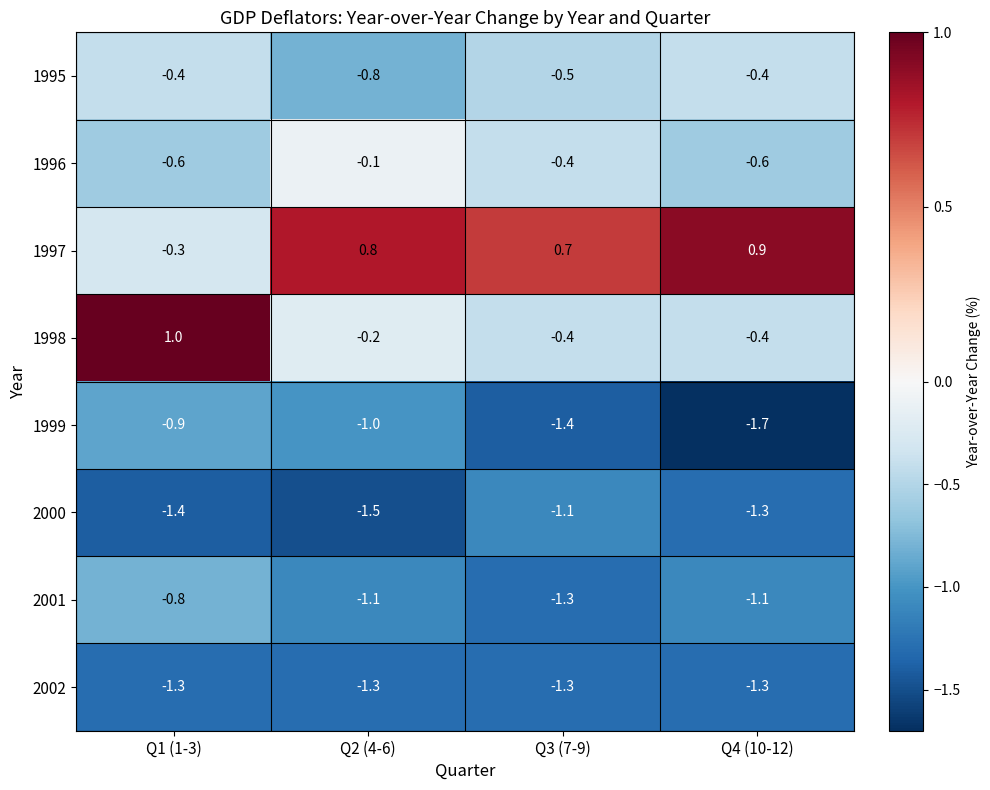

Which category has the highest value across all series?

Q1 (1-3)